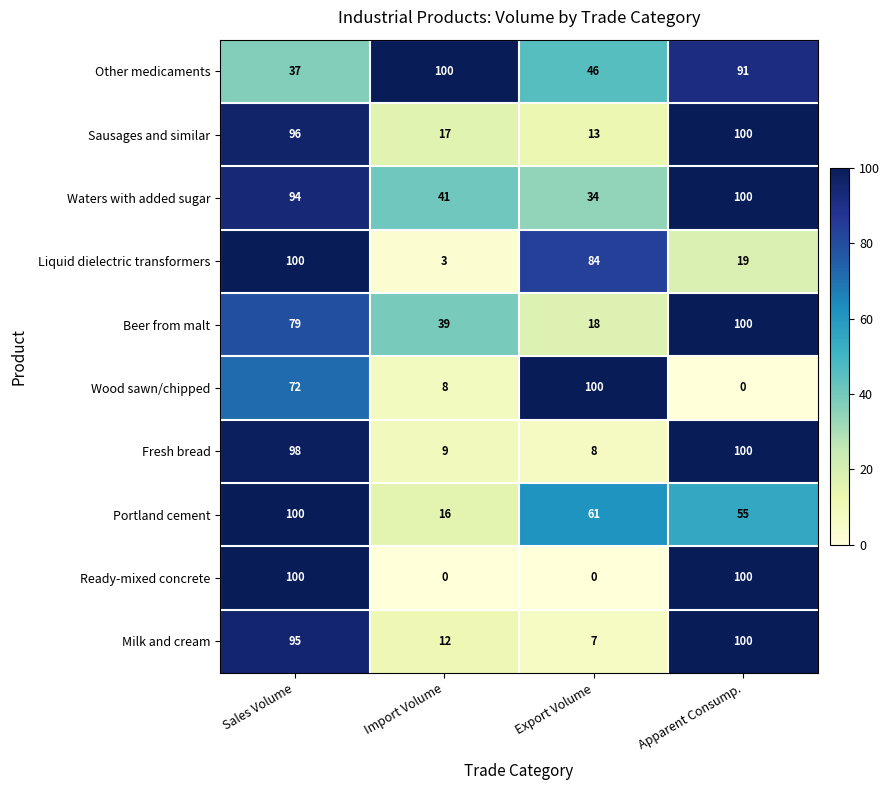

What is the spread (max minus min) of values at Import Volume?

100